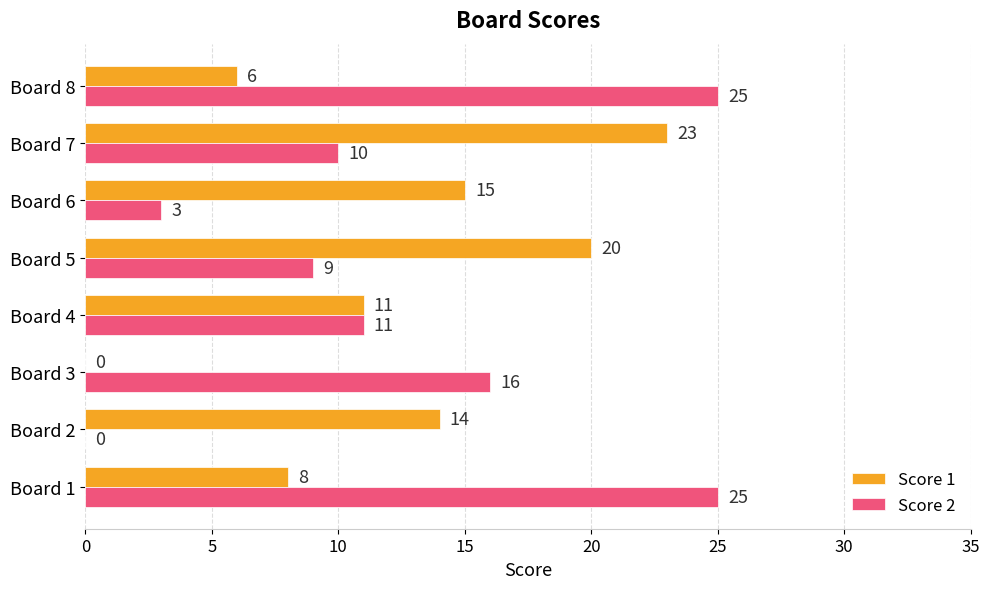

Which series changed the most between Board 1 and Board 5?

Score 2